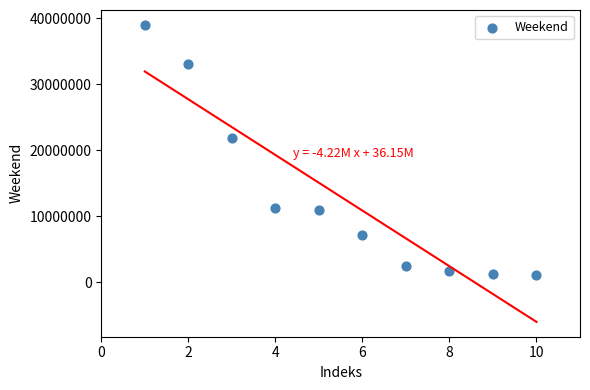

What is the range of Y values (max minus min)?

37900000